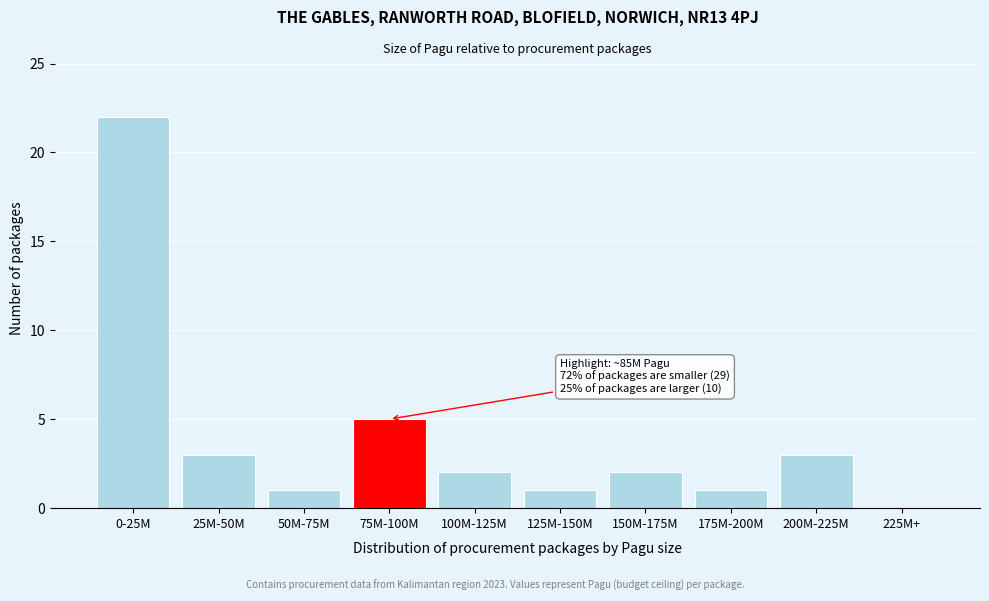

Reading right to left, extract all data points from this chart.

225M+=0	200M-225M=3	175M-200M=1	150M-175M=2	125M-150M=1	100M-125M=2	75M-100M=5	50M-75M=1	25M-50M=3	0-25M=22